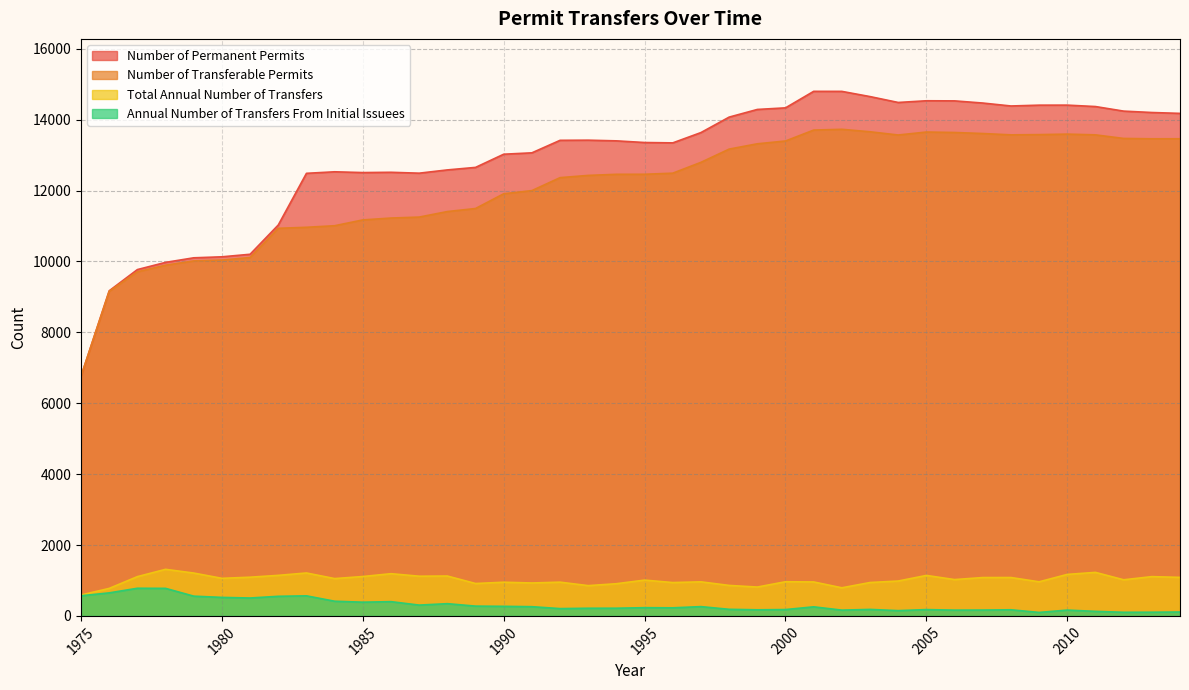

Does the chart display data point markers on the line(s)?

No